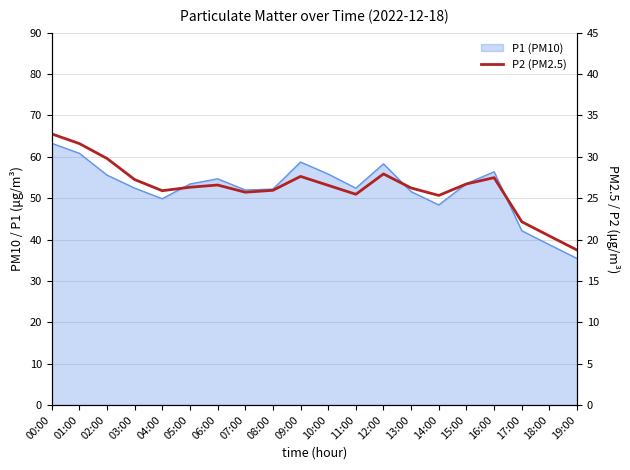

Reading left to right, extract all data points from this chart.

00:00=32.8	01:00=31.6	02:00=29.8	03:00=27.2	04:00=25.9	05:00=26.3	06:00=26.6	07:00=25.7	08:00=25.9	09:00=27.6	10:00=26.6	11:00=25.5	12:00=27.9	13:00=26.2	14:00=25.3	15:00=26.7	16:00=27.5	17:00=22.1	18:00=20.4	19:00=18.7